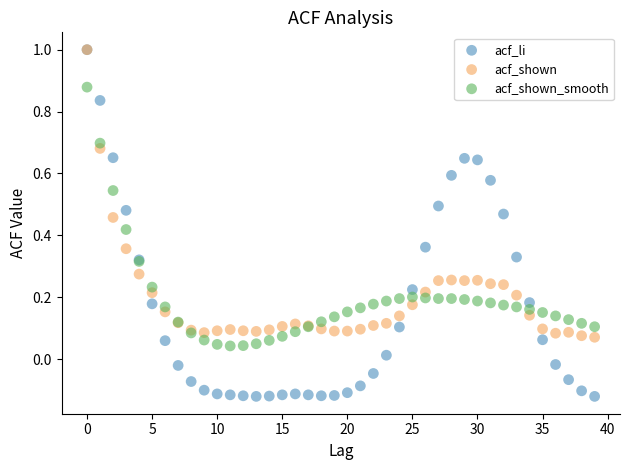

Which series reaches the minimum Y coordinate?

acf_li